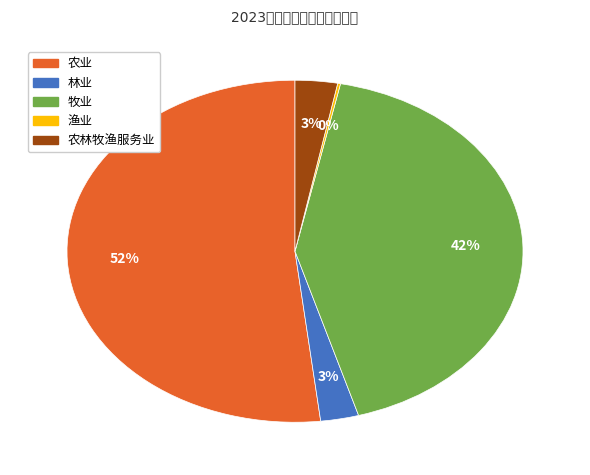

Combined, do 农林牧渔服务业 and 牧业 account for over 50%?

No